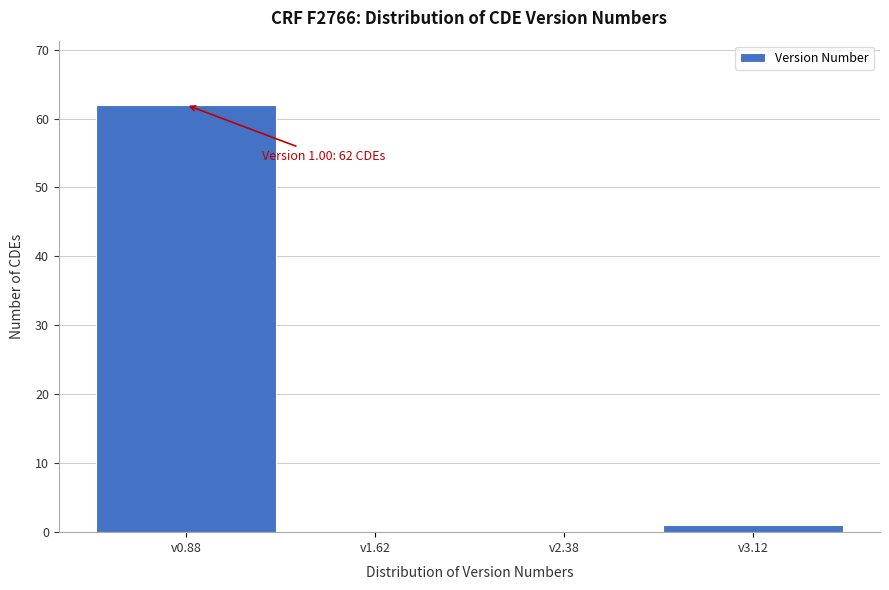

Over which range of the x-axis is the bar tallest?

0.50 to 1.25